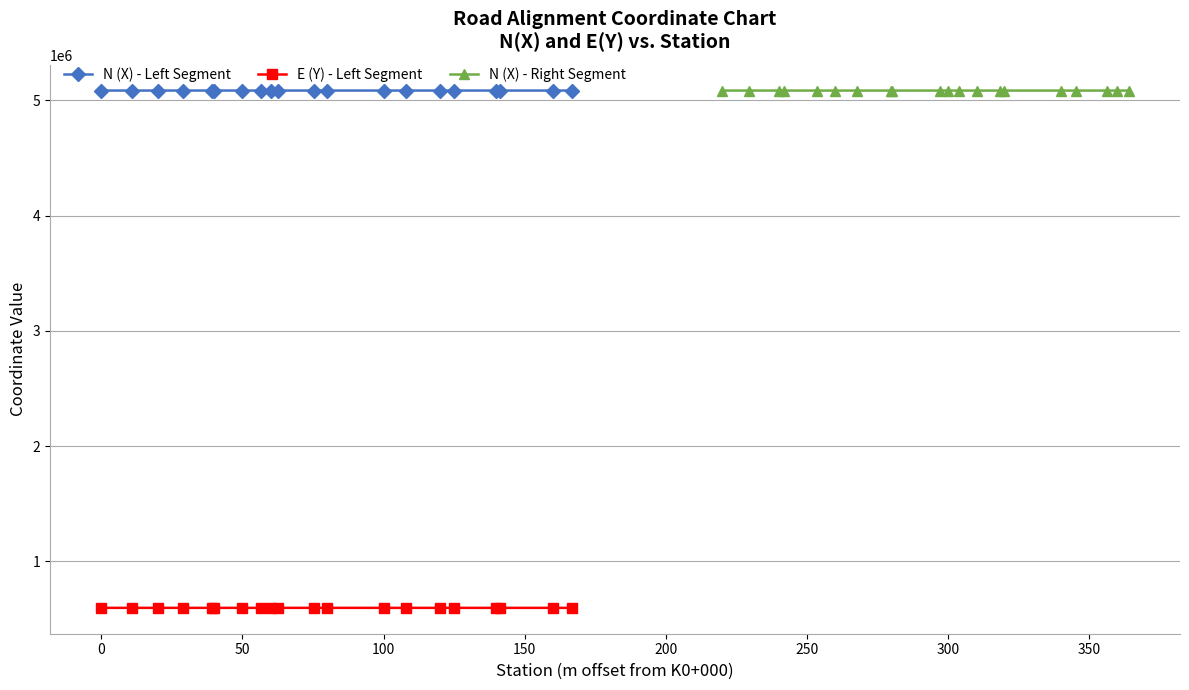

What is the minimum value for N (X) - Right Segment?

5085287.1